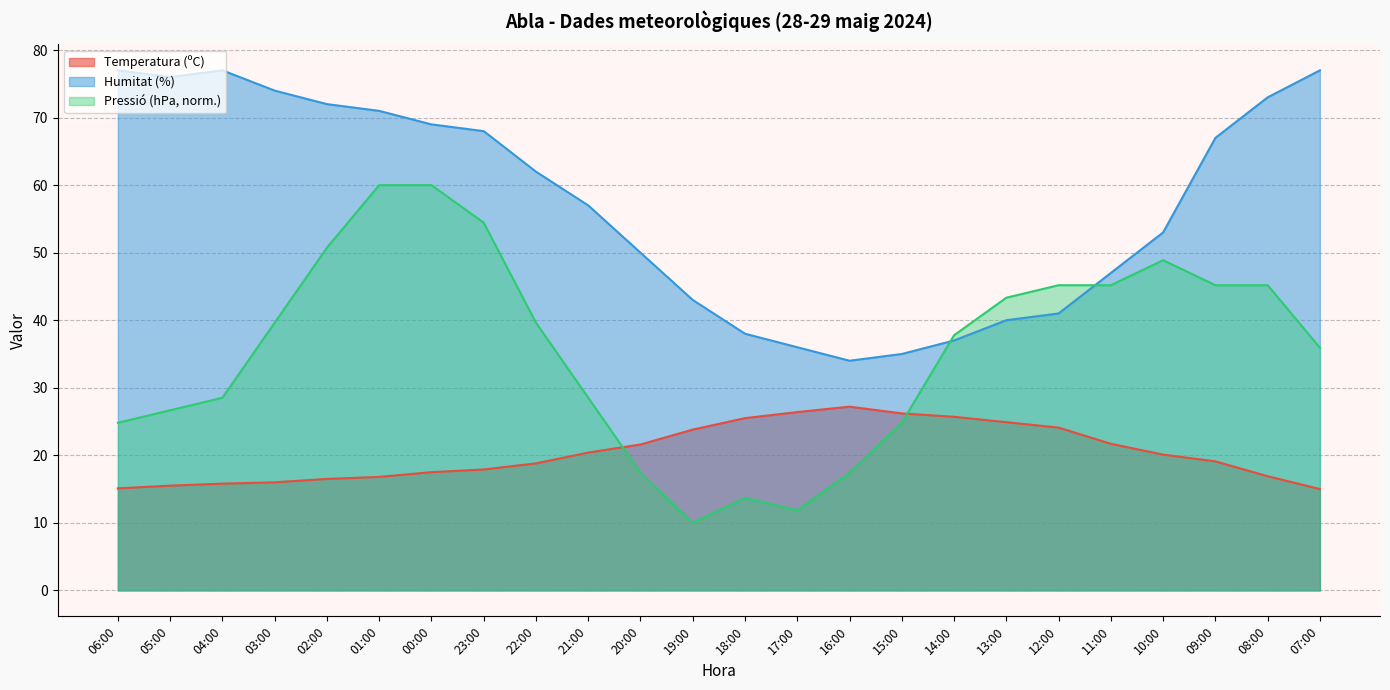

Which category has the lowest value in the Temperatura (ºC) series?

07:00